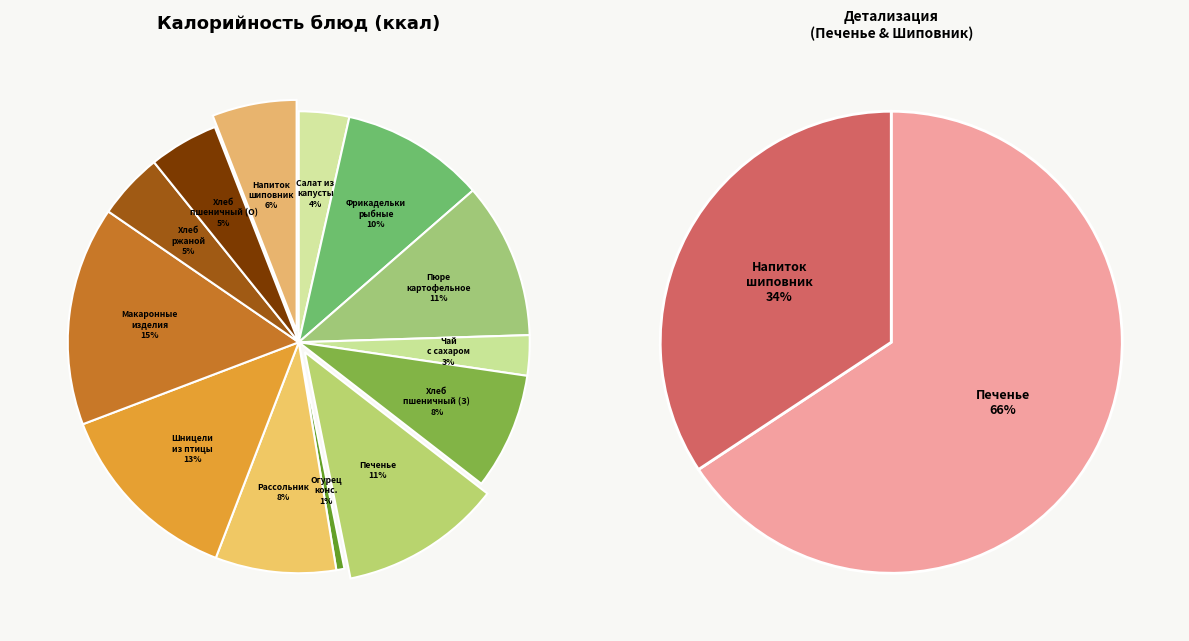

Which slice is the largest?

МАКАРОННЫЕ ИЗДЕЛИЯ ОТВАРНЫЕ